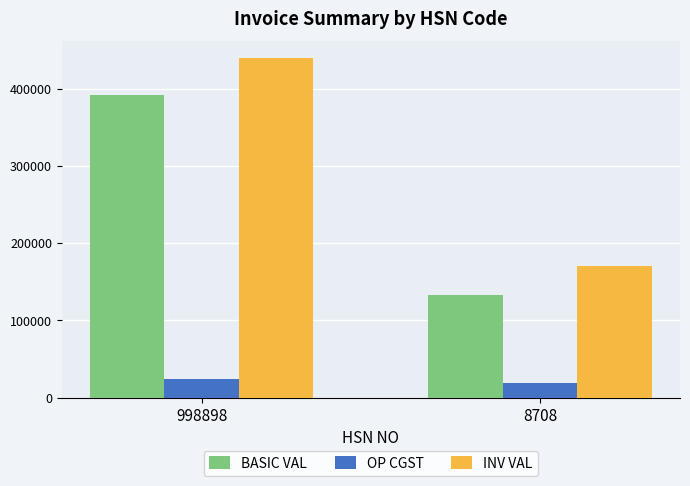

Where is INV VAL nearest to the value 304921?

8708